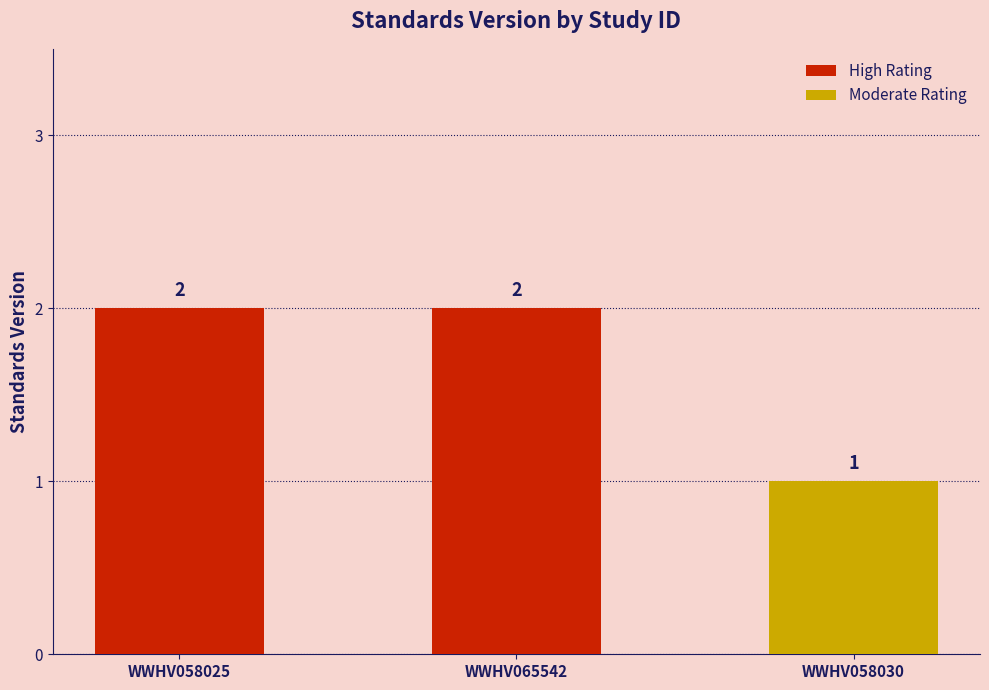

Are the bars grouped side by side (vs. stacked)?

No